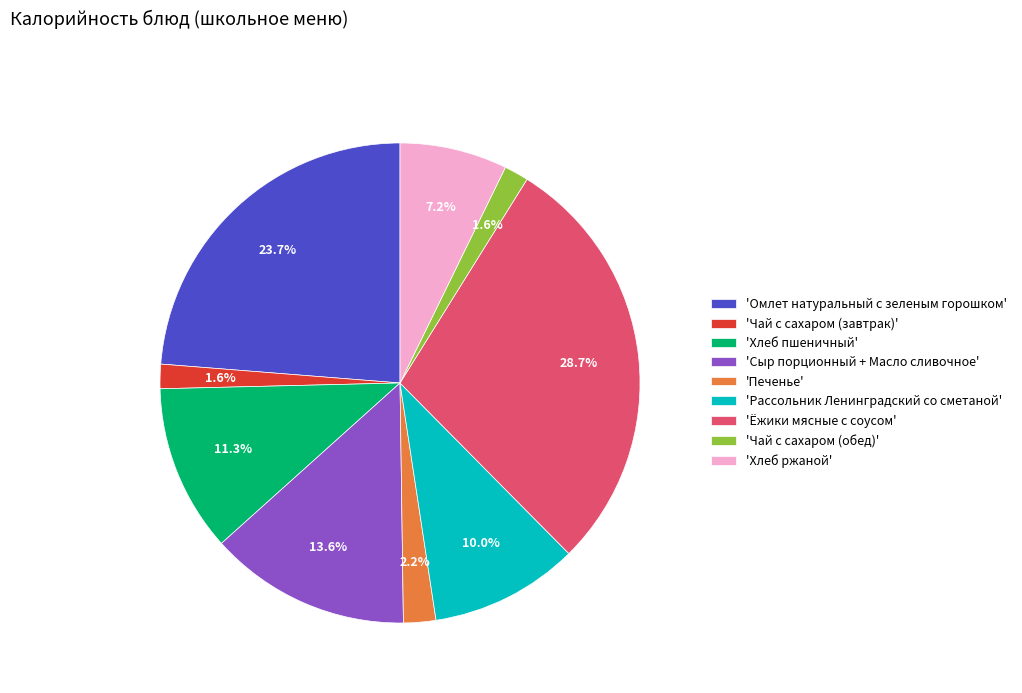

To the nearest percent, what is the average slice percentage?

11%